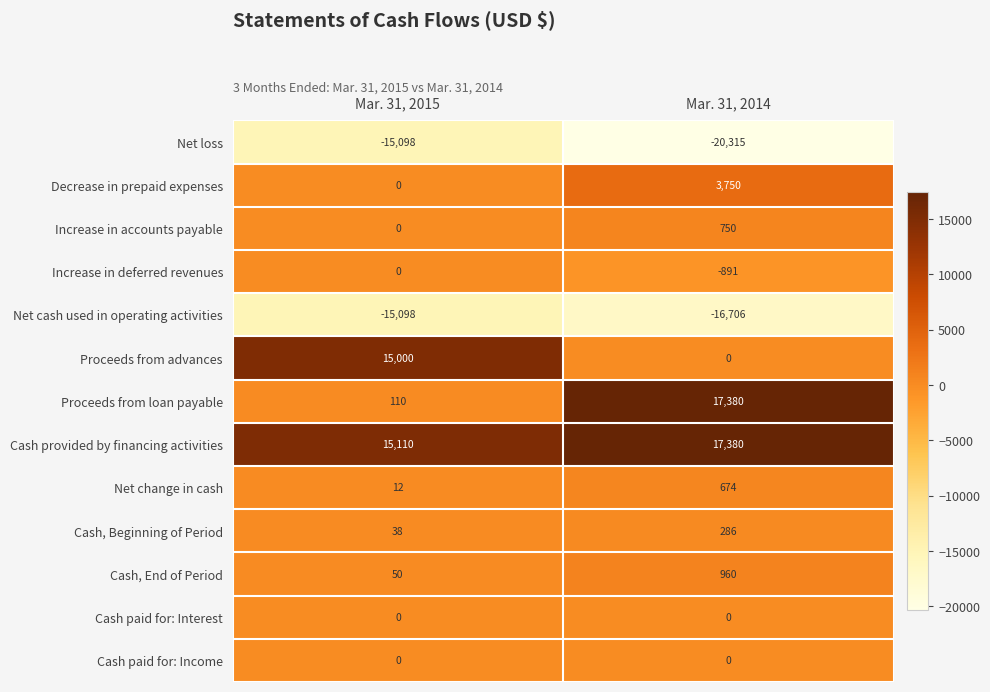

What is the sum of all Net change in cash values?

686